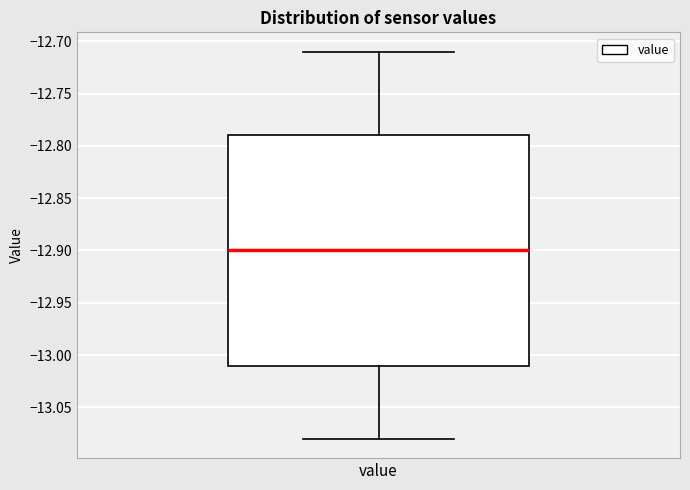

Where does the upper whisker of the box for value end on the y-axis? The values are not printed on the chart, so give them approximately, as read against the axis.

-12.71